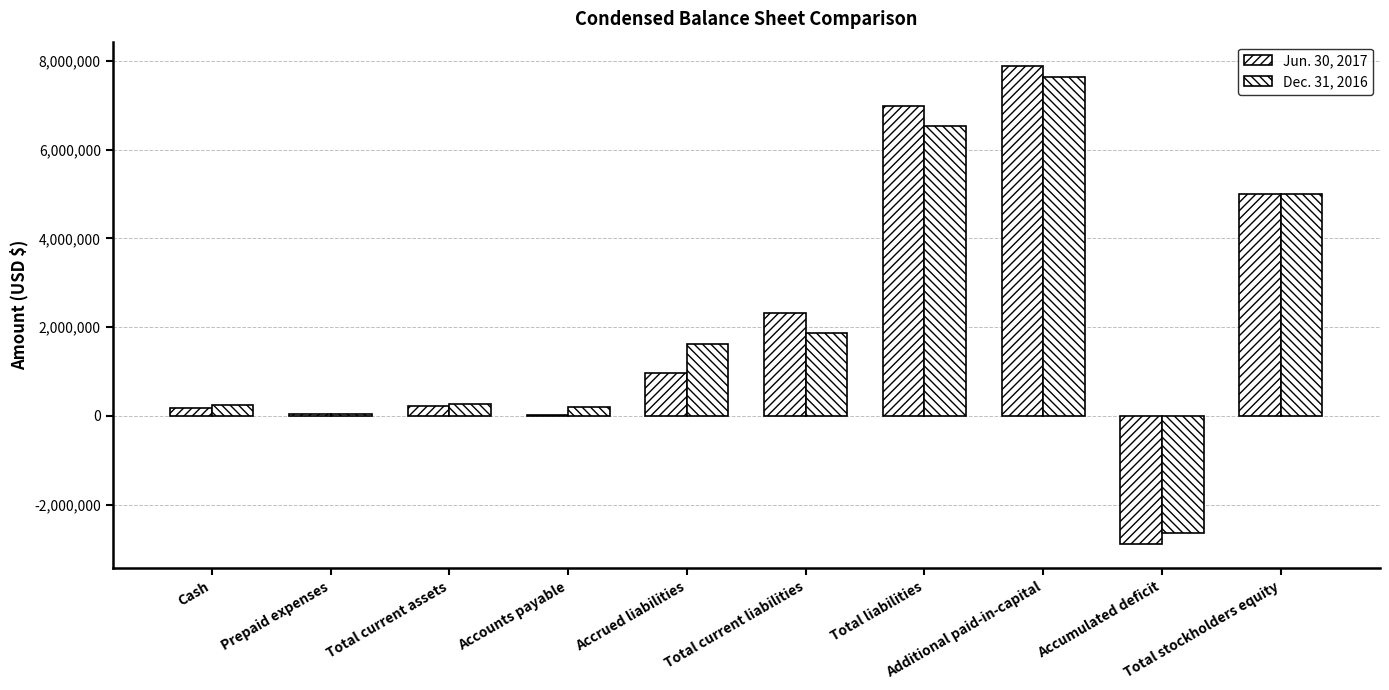

List the series in order of their peak value, highest first.

Jun. 30, 2017, Dec. 31, 2016